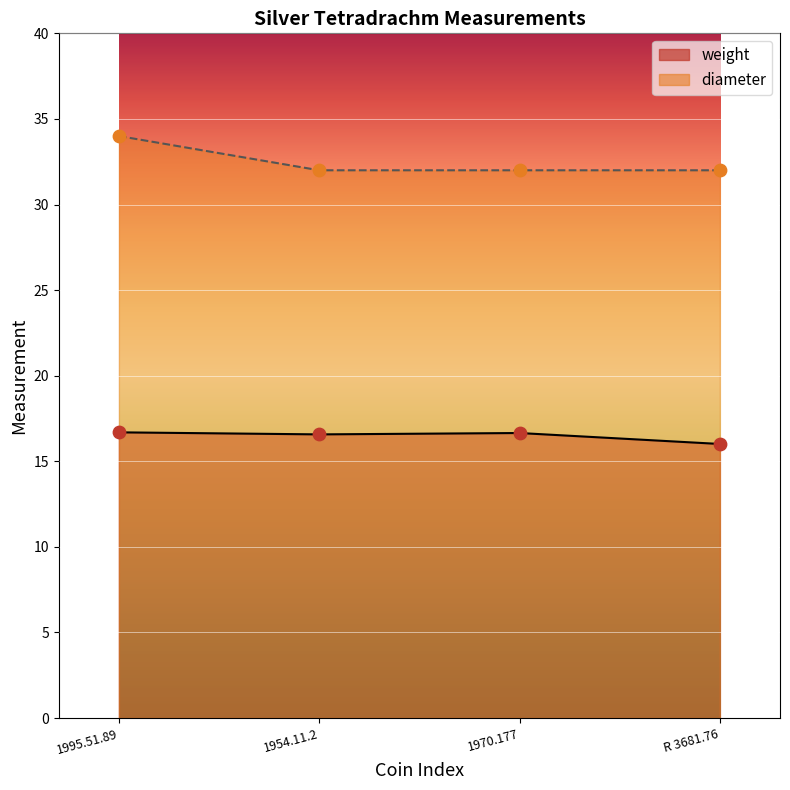

What is the total value across all series at 1995.51.89?

50.7